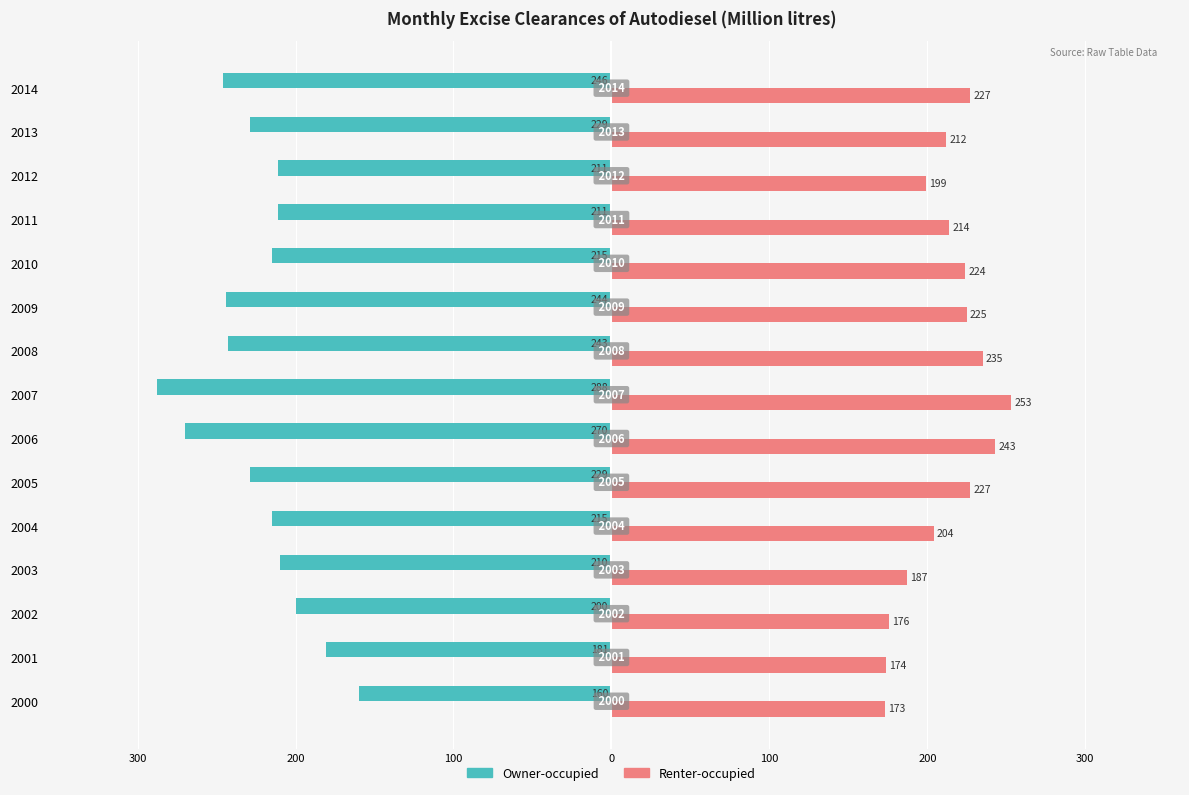

What are all the series names shown in the legend?

Owner-occupied, Renter-occupied